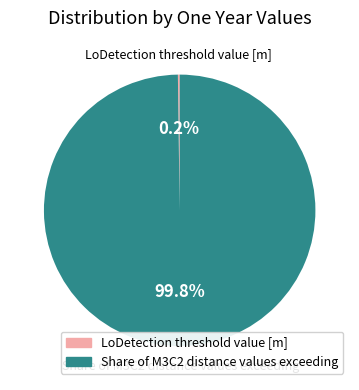

What is the majority slice?

Share of M3C2 distance values exceeding